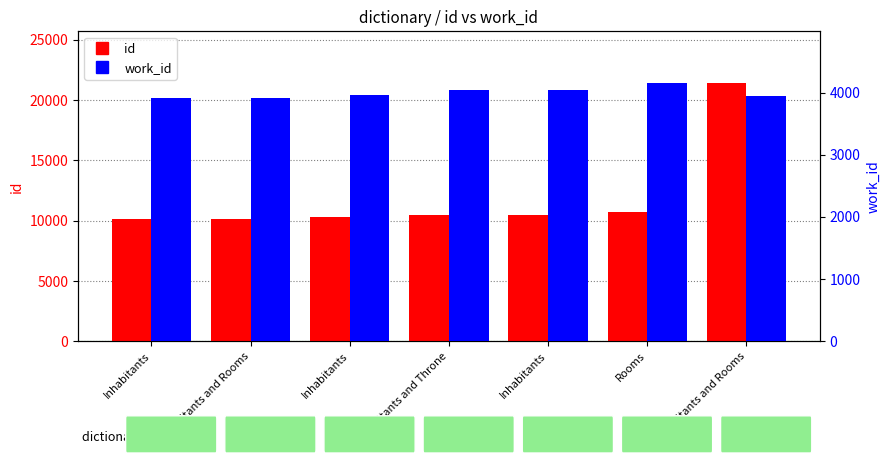

Is the value of work_id at Inhabitants and Throne greater than the value of id at Inhabitants?

No